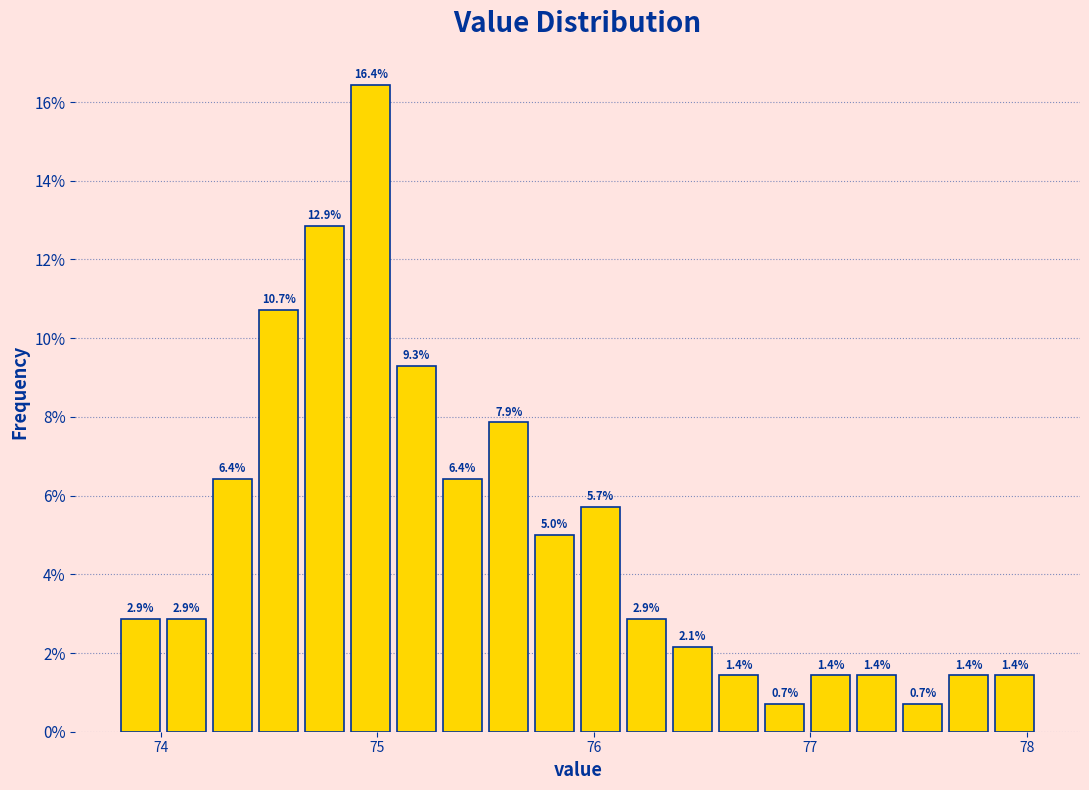

Read against the x-axis, roughly where is the centre of the tallest bar?

75.0